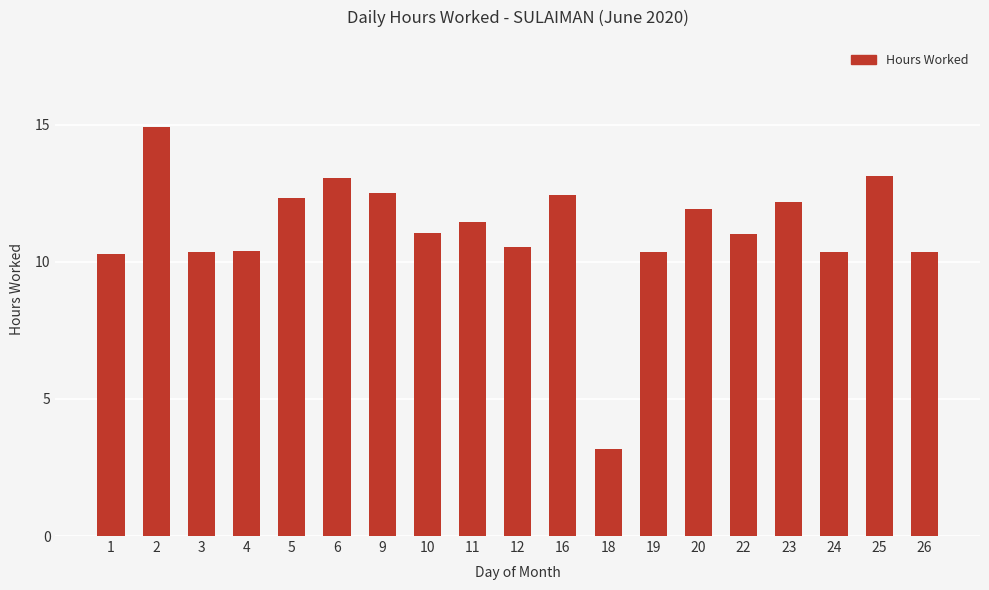

What is the value of the 11th bar from the left?

12.4